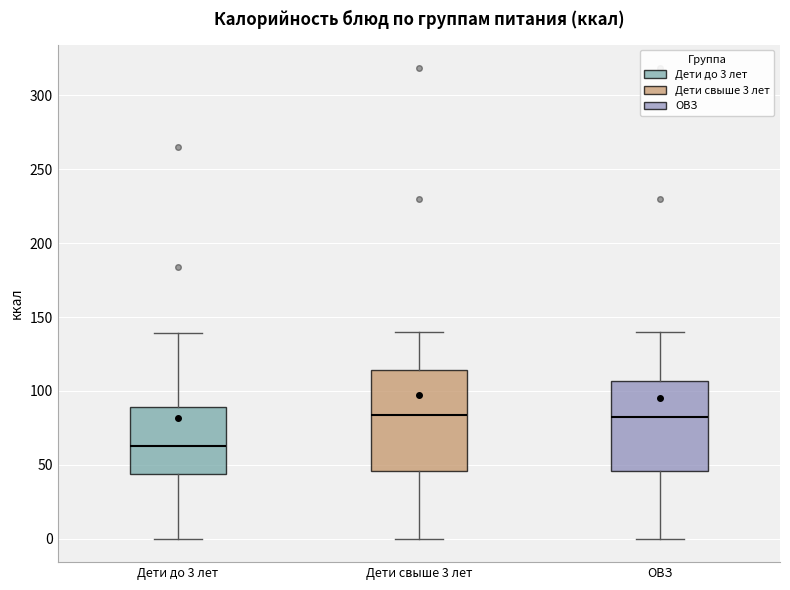

Reading left to right, transcribe this box plot: for each box, give where its median line is, the range the box spans, and where its two whiskers end, as read against the y-axis. The values are not printed on the chart, so give them approximately, as read against the axis.

Дети до 3 лет: median 65, box 45 to 90, whiskers 0 to 140
Дети свыше 3 лет: median 85, box 45 to 115, whiskers 0 to 140
ОВЗ: median 85, box 45 to 105, whiskers 0 to 140